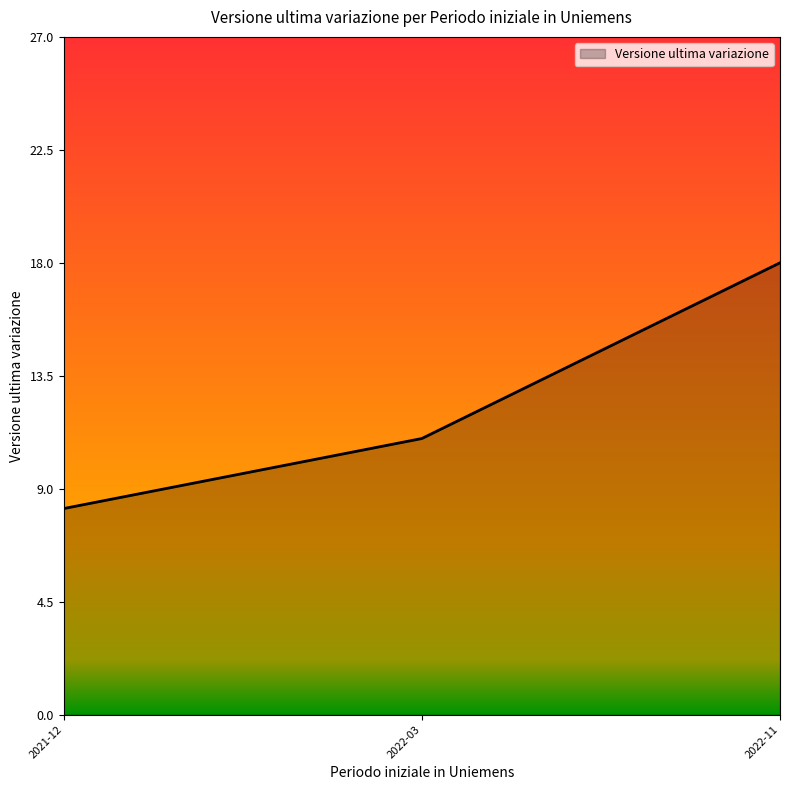

Reading left to right, extract all data points from this chart.

8.2	11.0	18.0